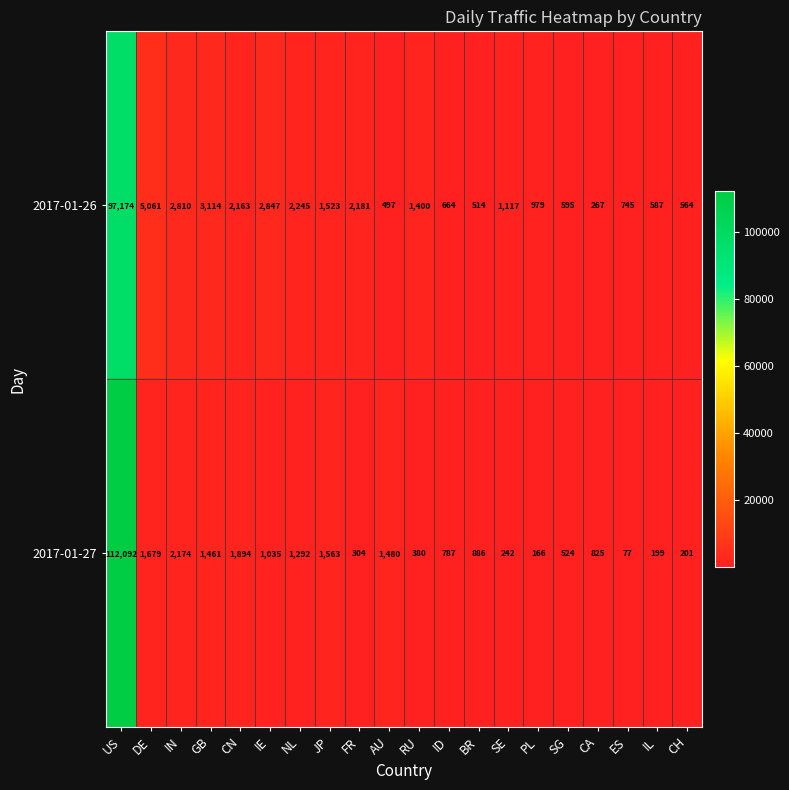

Which series has the largest range (max minus min)?

2017-01-27